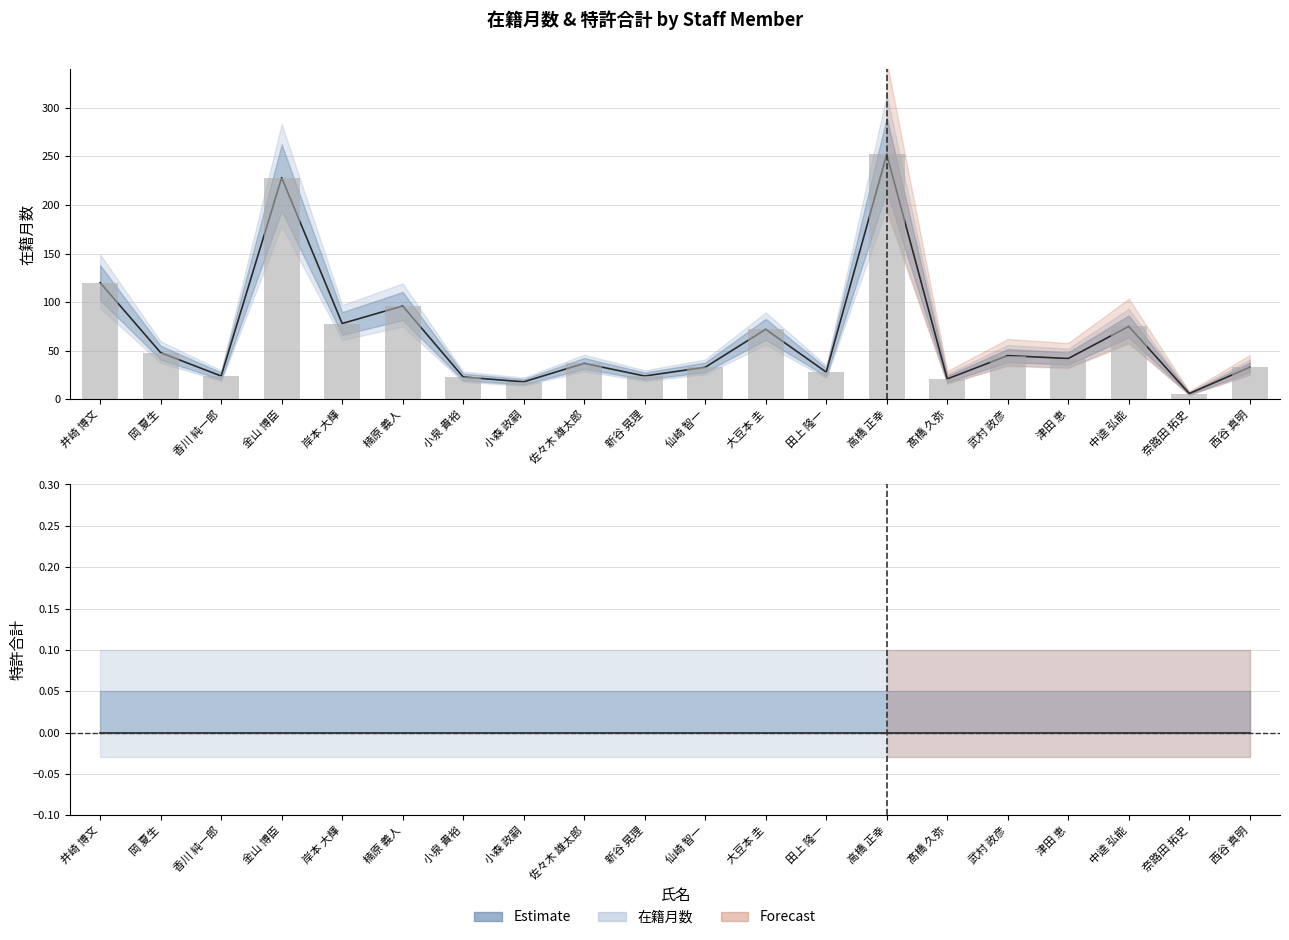

What is the ratio of the value at 中逵 弘能 to the value at 髙橋 久弥?

3.6